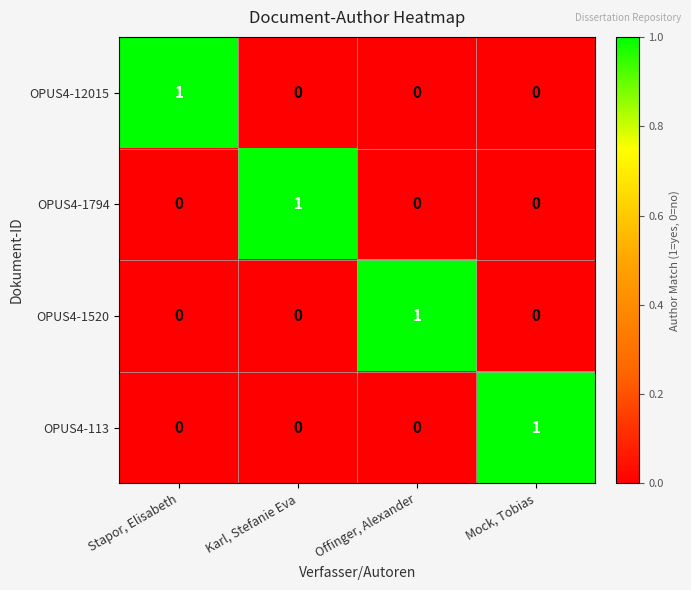

The value of OPUS4-1520 at Stapor, Elisabeth is -1. True or false?

False